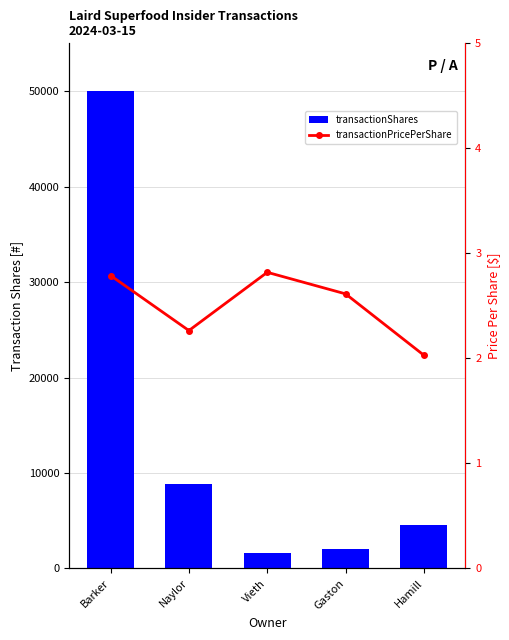

At how many categories does at least one series exceed 48041?

1